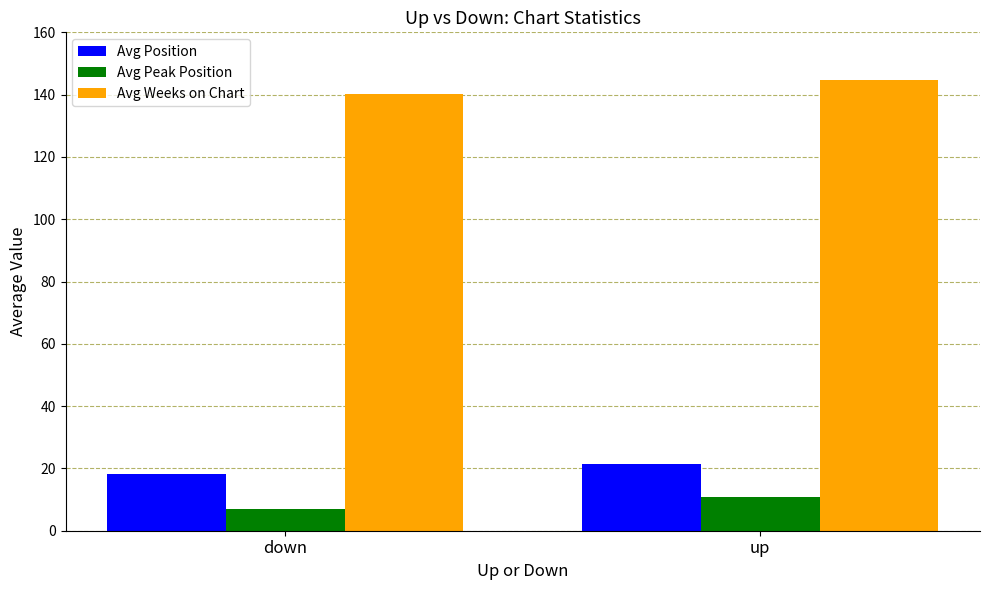

The Avg Weeks on Chart series shows 140.1 at down. True or false?

True